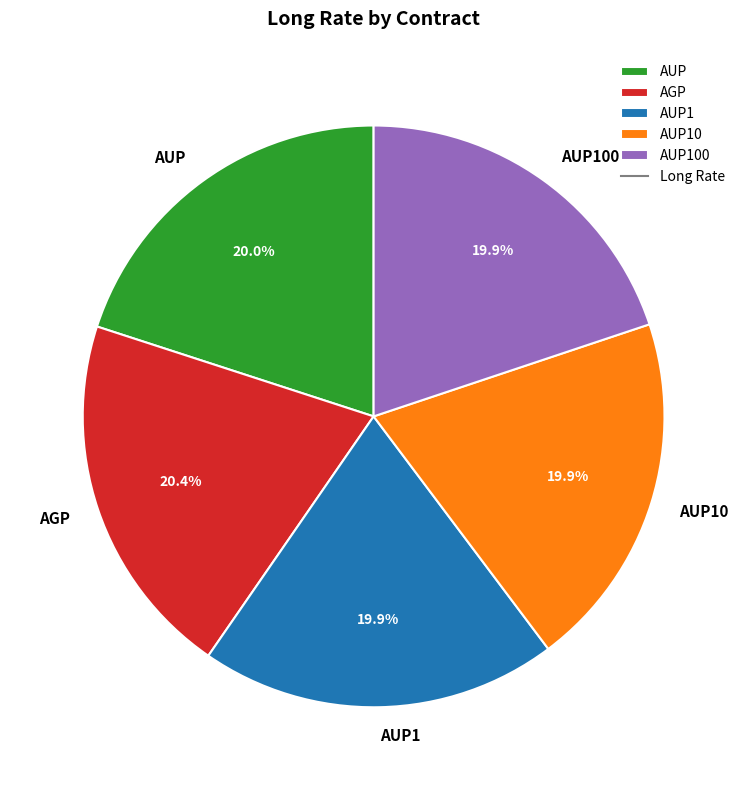

Is the sum of AGP and AUP10 greater than half?

No